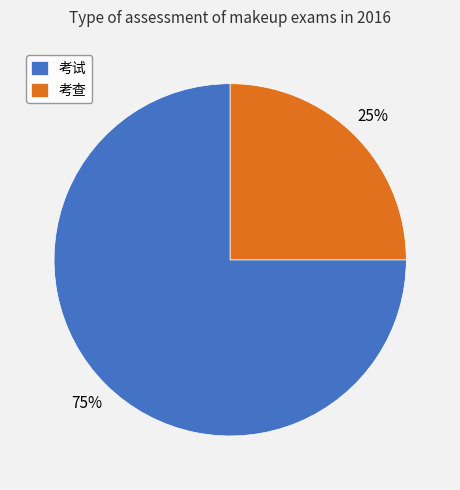

To the nearest percent, what portion does 考试 represent?

75%